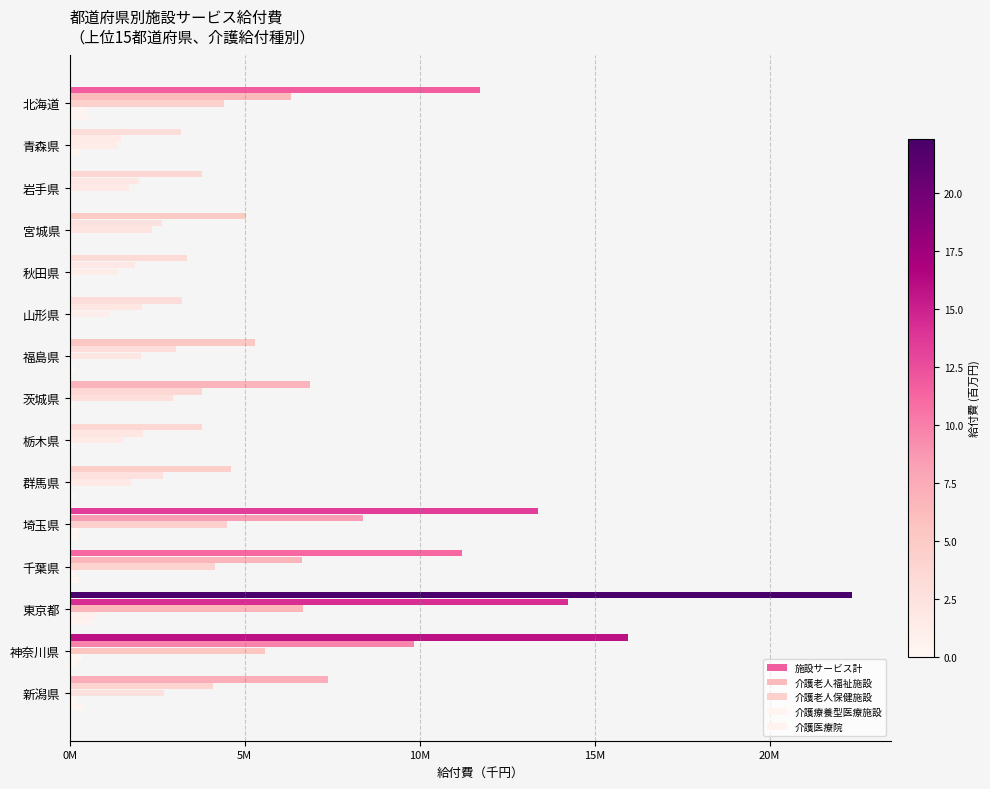

What are all the series names shown in the legend?

施設サービス計, 介護老人福祉施設, 介護老人保健施設, 介護療養型医療施設, 介護医療院